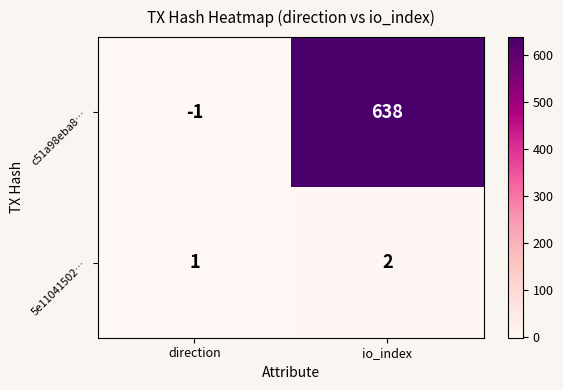

List the series in order of their overall mean, highest first.

c51a98eba8…, 5e11041502…